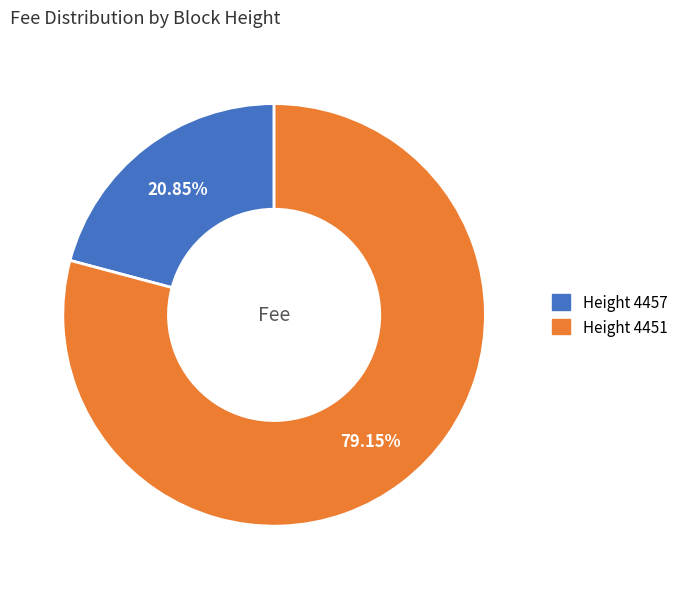

Does any single category account for the majority?

Yes